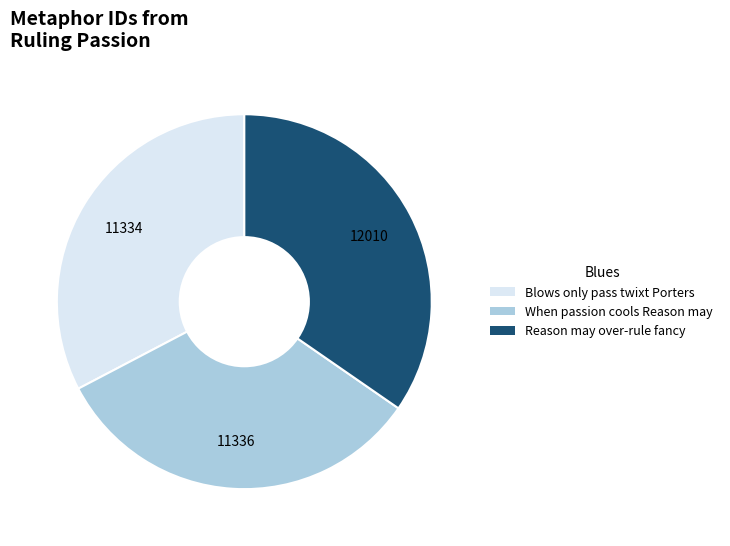

Is there a majority slice in this chart?

No